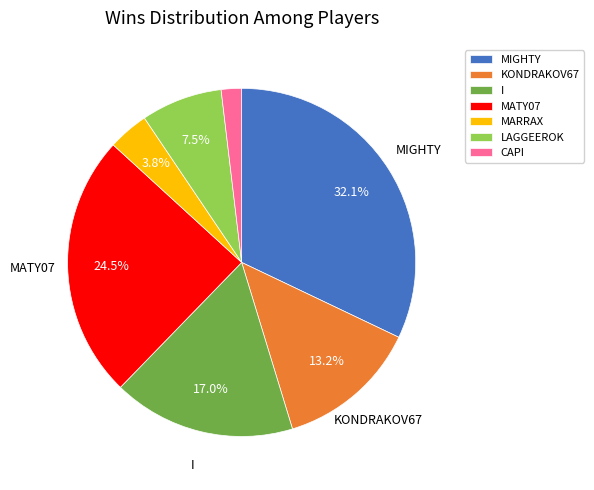

Which slice is the smallest?

CAPI